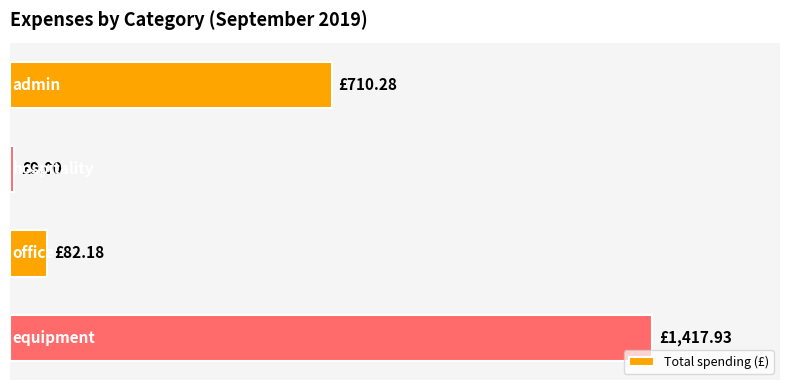

Are the bars grouped side by side (vs. stacked)?

No